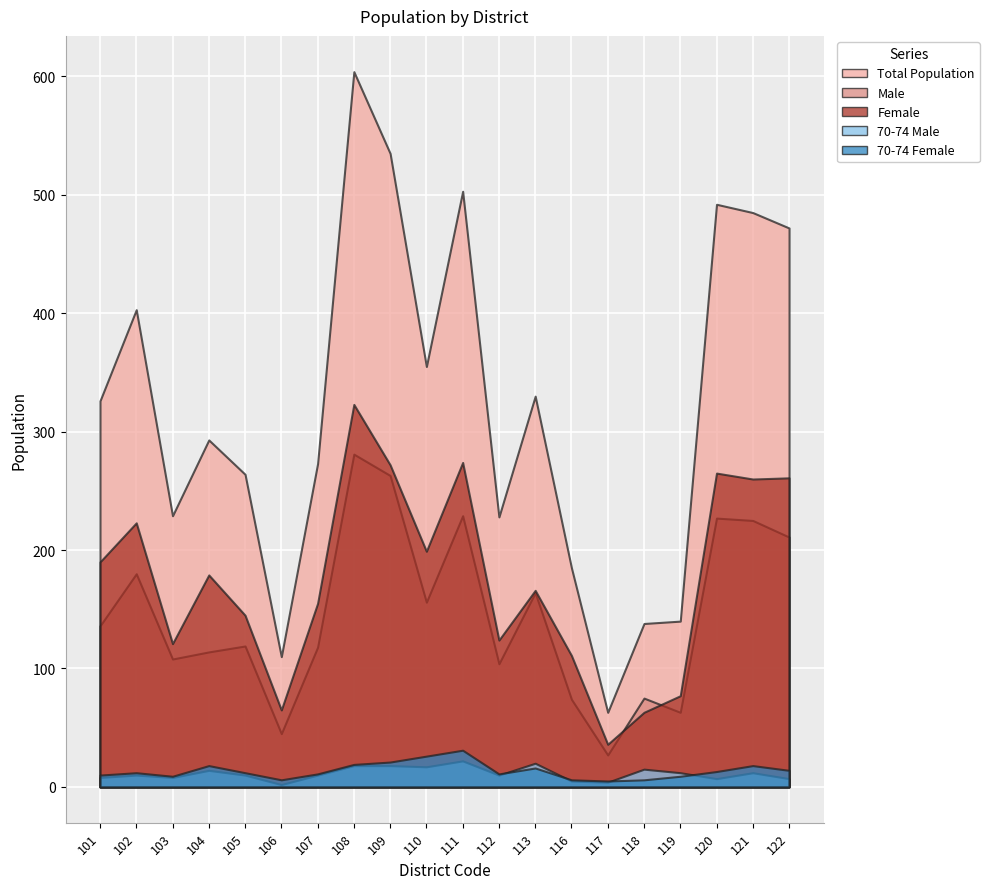

How many distinct data groups are displayed?

5